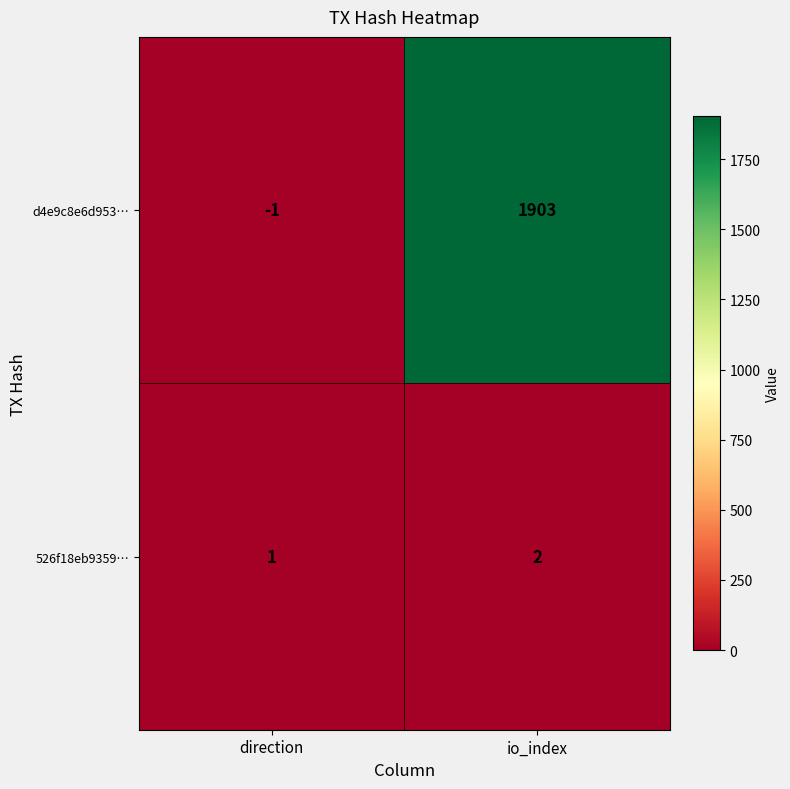

Is it true that d4e9c8e6d953… equals 1903 at io_index?

True